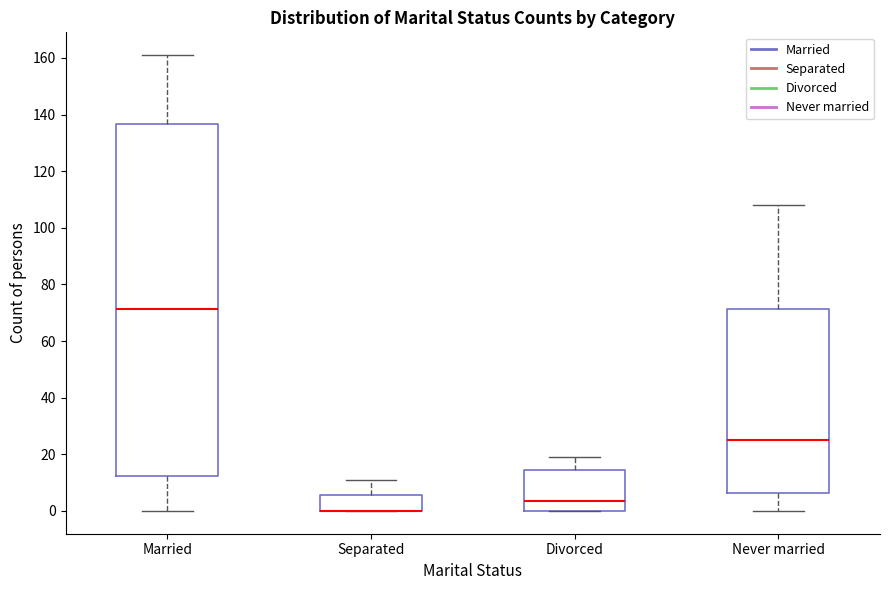

Reading left to right, transcribe this box plot: for each box, give where its median line is, the range the box spans, and where its two whiskers end, as read against the y-axis. The values are not printed on the chart, so give them approximately, as read against the axis.

Married: median 72, box 12 to 136, whiskers 0 to 162
Separated: median 0 (drawn on the box's lower edge), box 0 to 6, whiskers 0 to 12
Divorced: median 4, box 0 to 14, whiskers 0 to 20
Never married: median 26, box 6 to 72, whiskers 0 to 108